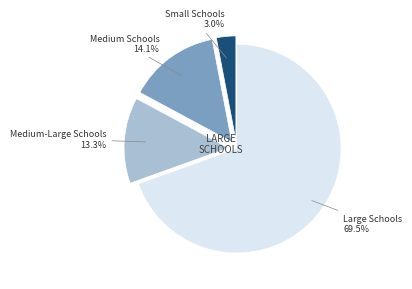

Is there any slice that represents more than half of the pie?

Yes